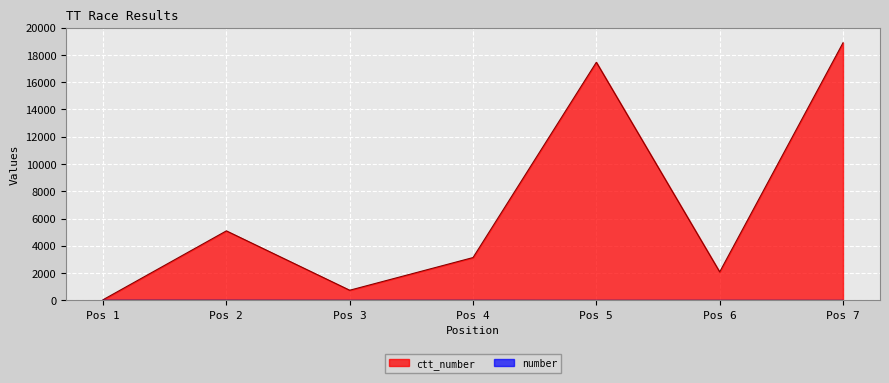

What is the difference between the highest and lowest values at Pos 2?

5090